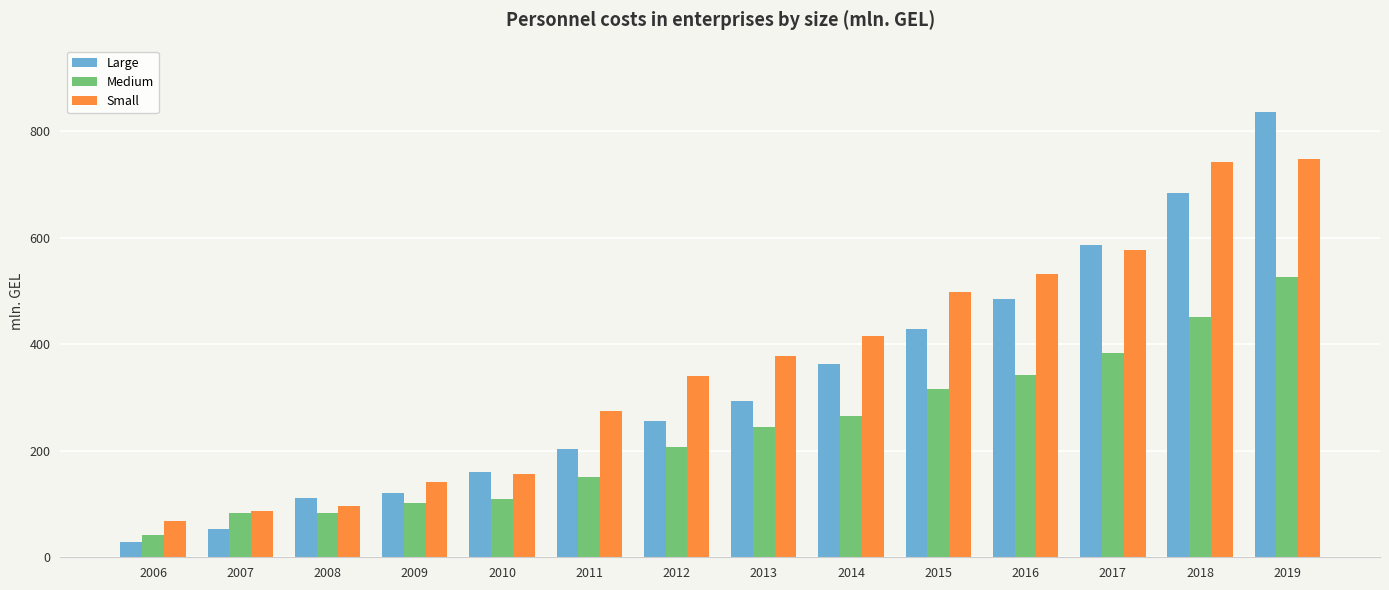

The value of Large at 2019 is 835.7. True or false?

True